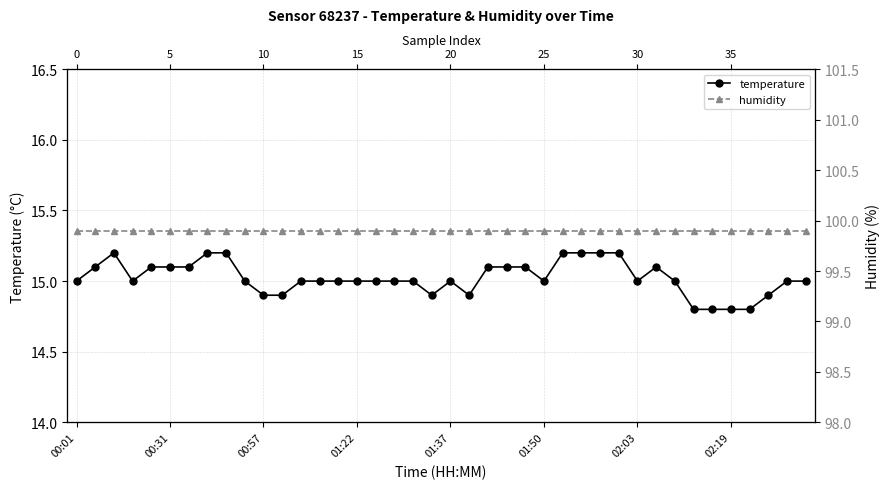

What position from the right is 16?

24